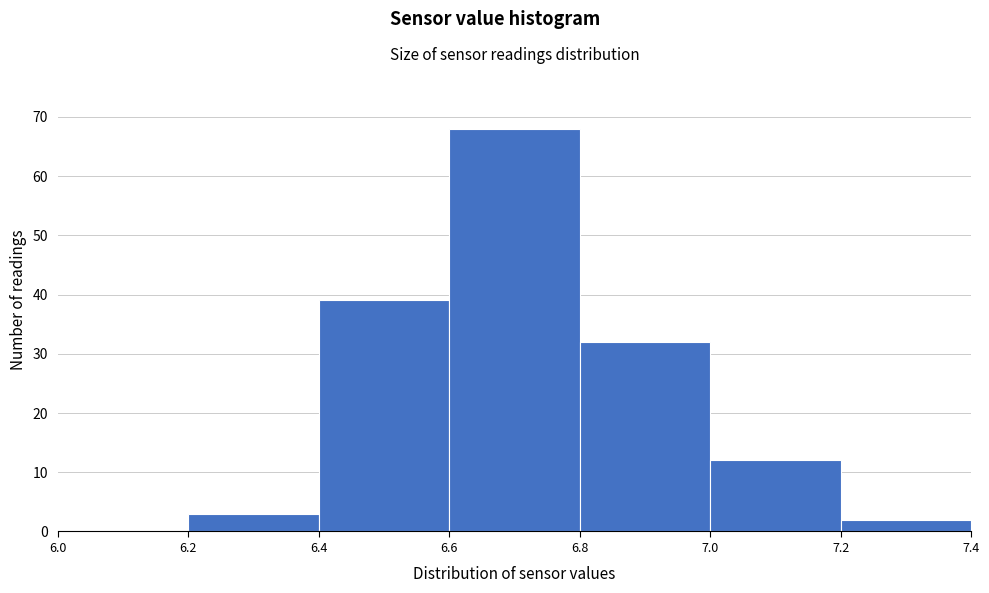

What is the height of the bar covering 6.8 to 7.0 on the x-axis? The values are not printed on the chart, so give them approximately, as read against the axis.

32